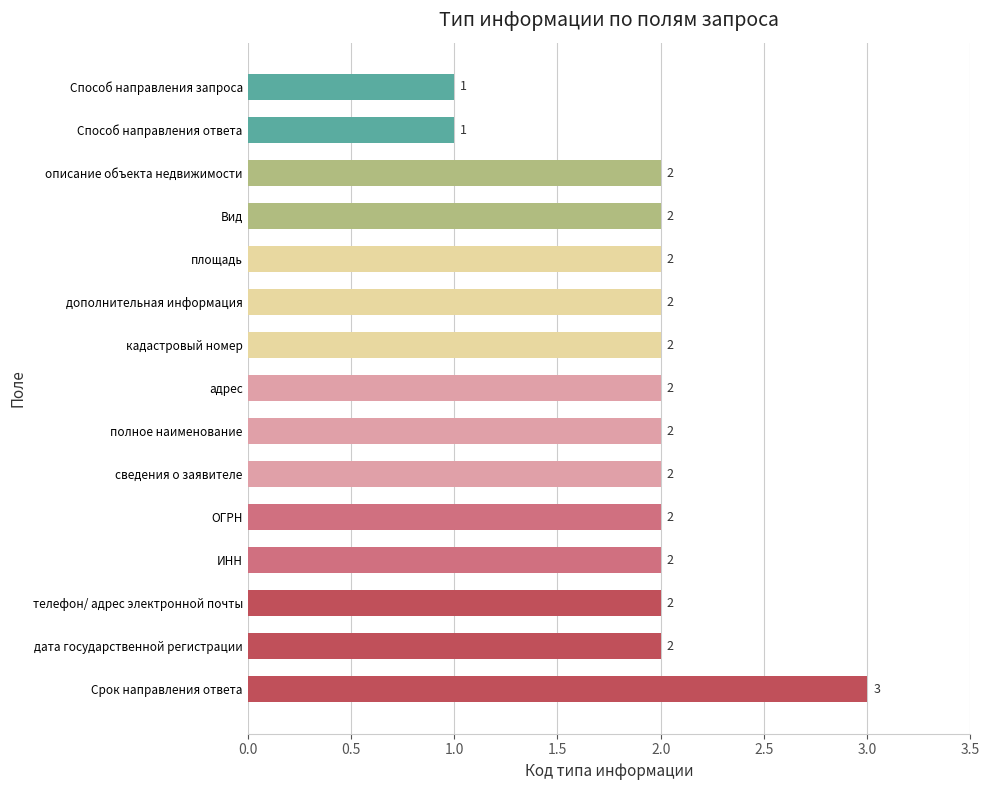

At which category does the chart reach its peak across all series?

Срок направления ответа